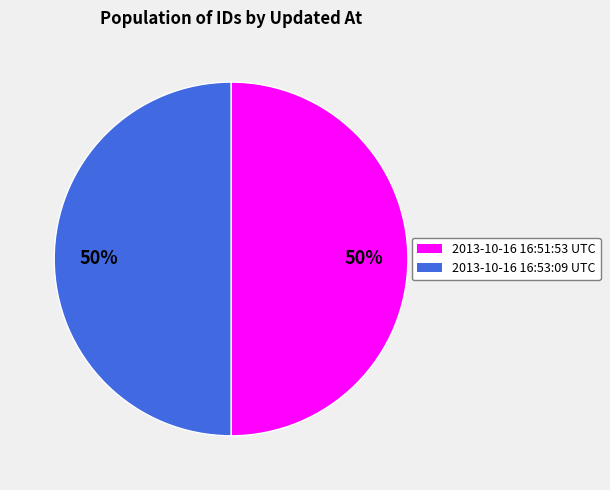

What percentage is the 2013-10-16 16:51:53 UTC slice, to the nearest percent?

50%